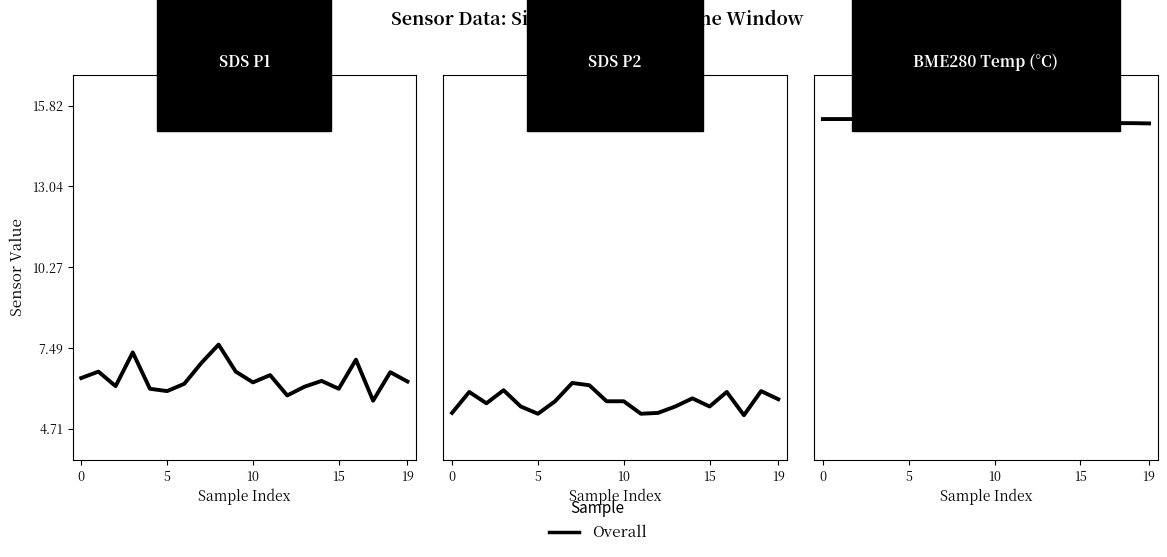

What is the label of the 14th point from the left?

13